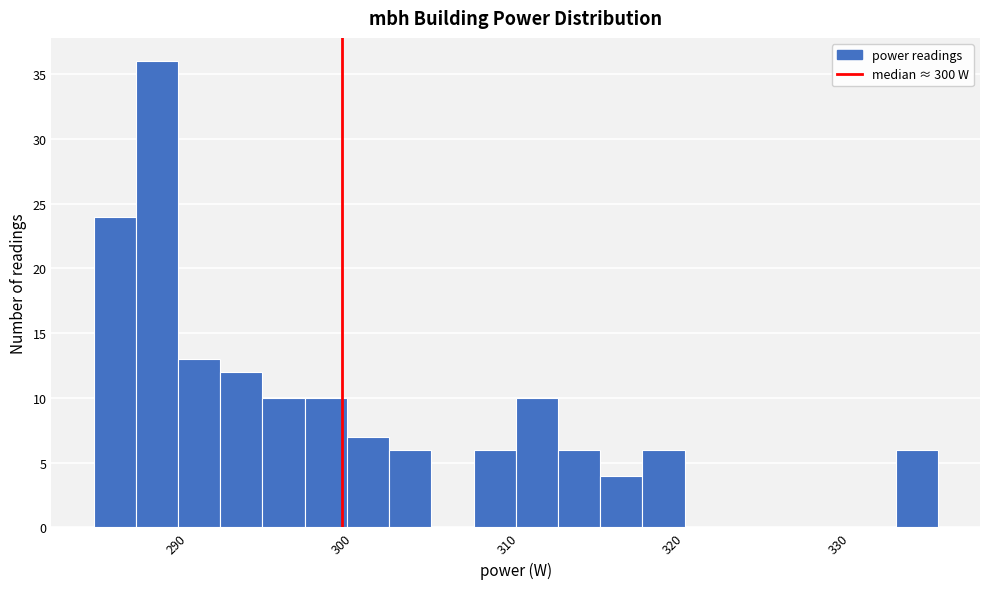

Read against the x-axis, roughly where is the centre of the tallest bar?

289